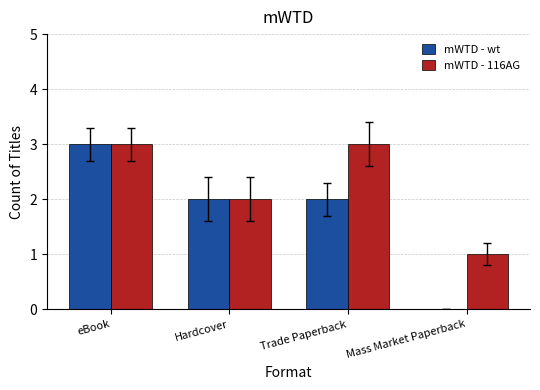

What is the total value across all series at Mass Market Paperback?

1